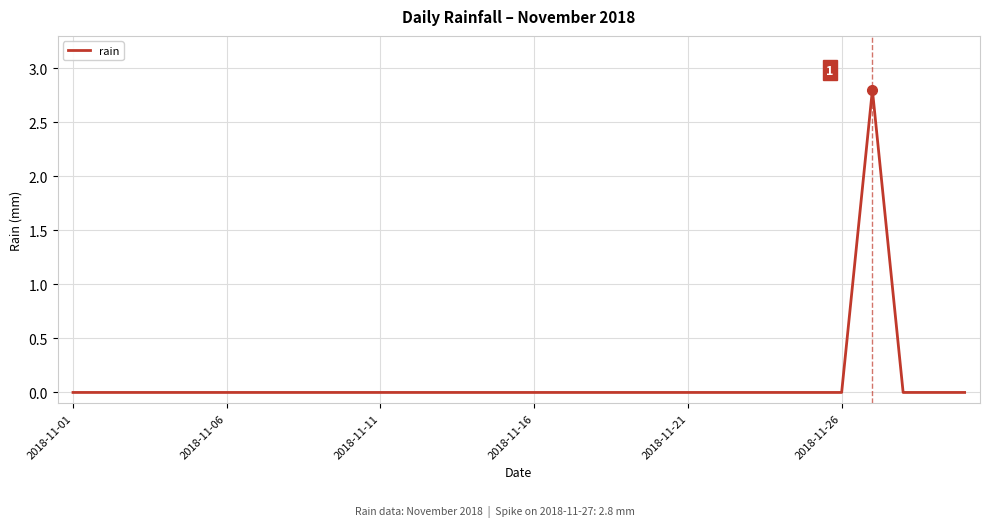

What is the difference between the maximum and minimum values?

2.8